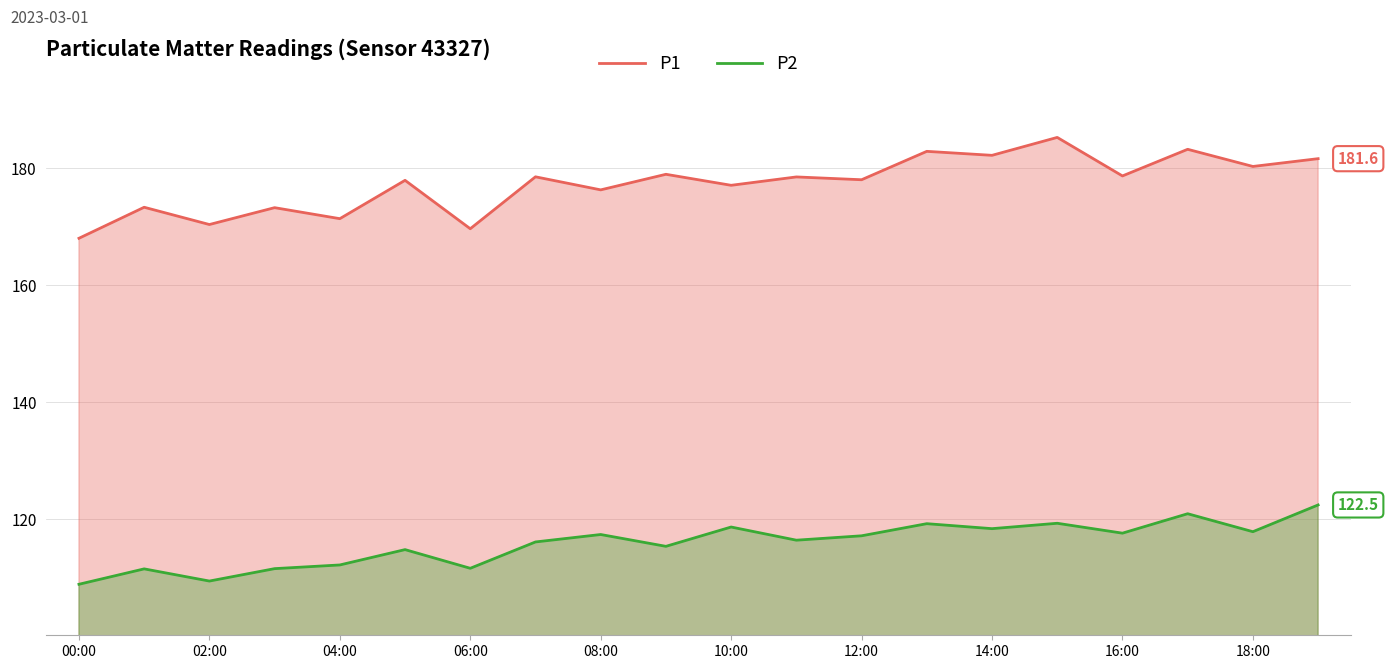

True or false: P2 has more than 0 points higher than both neighbors.

True